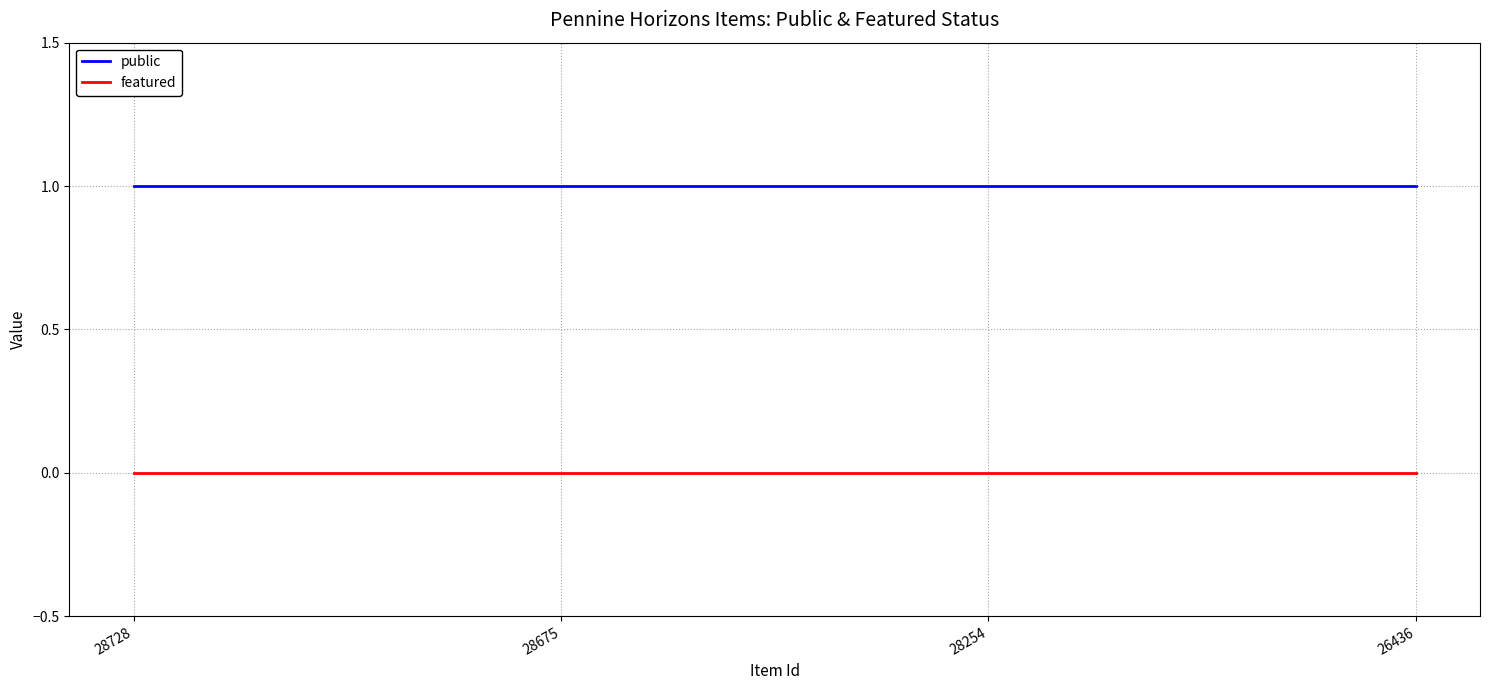

Reading left to right, list all the values displayed in this chart.

public: 1	1	1	1
featured: 0	0	0	0